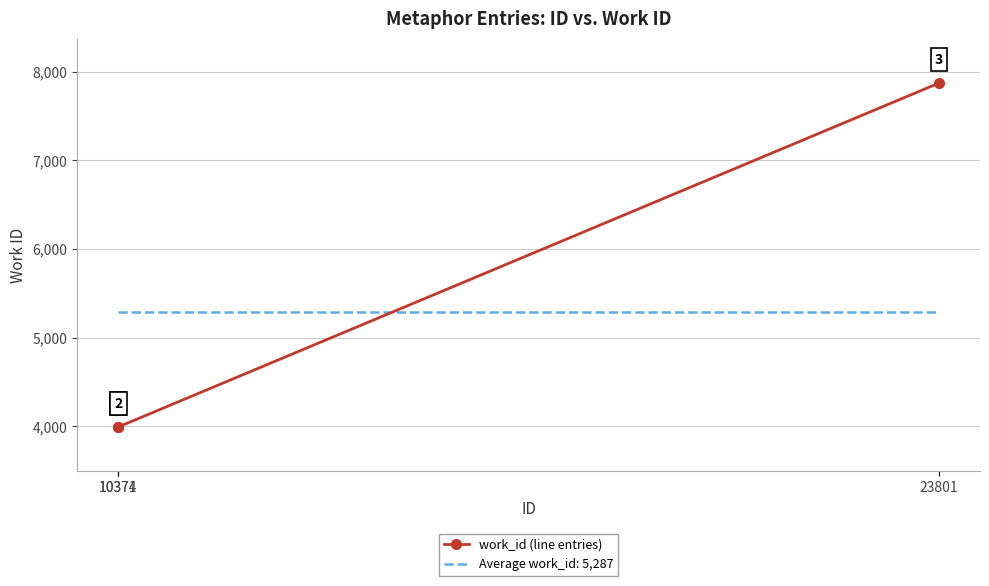

Count the work_id (line entries) values in the range 3995 to 7872.

3